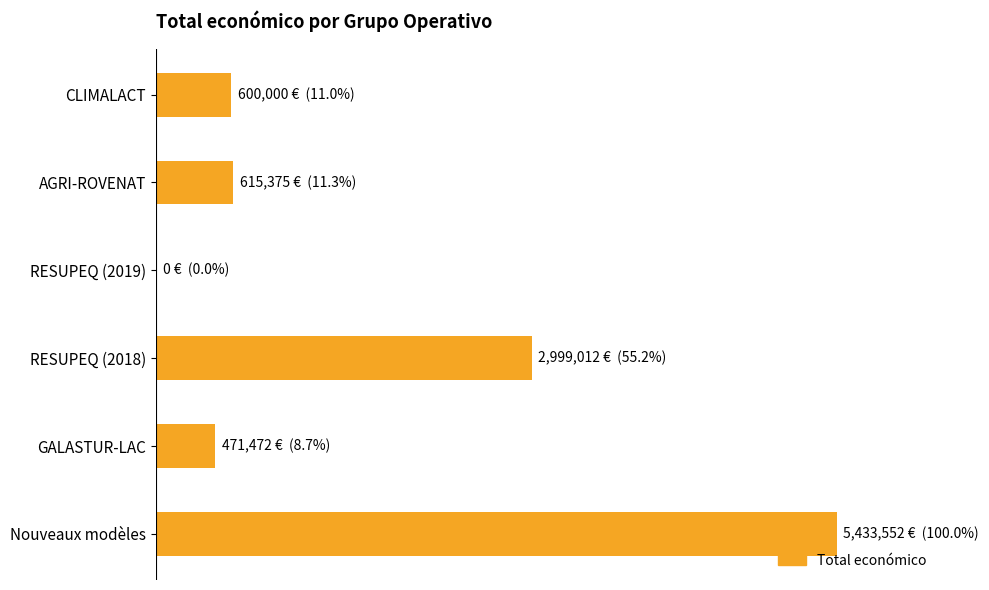

Rank the categories by value from highest to lowest.

Nouveaux modèles, RESUPEQ (2018), AGRI-ROVENAT, CLIMALACT, GALASTUR-LAC, RESUPEQ (2019)